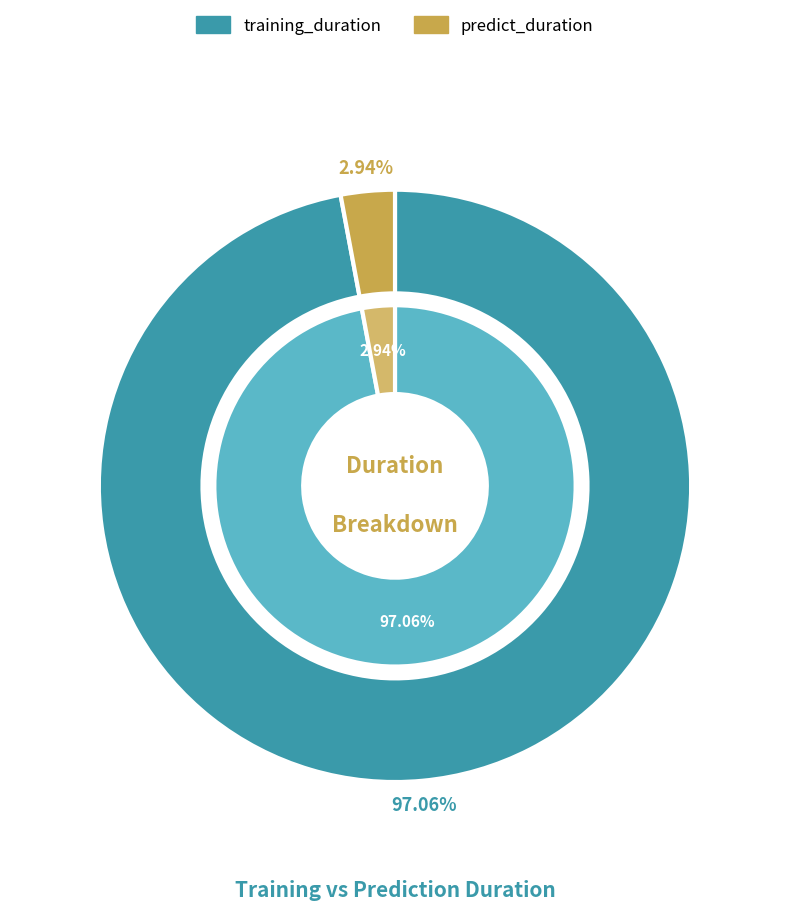

How many segments does this pie chart have?

2